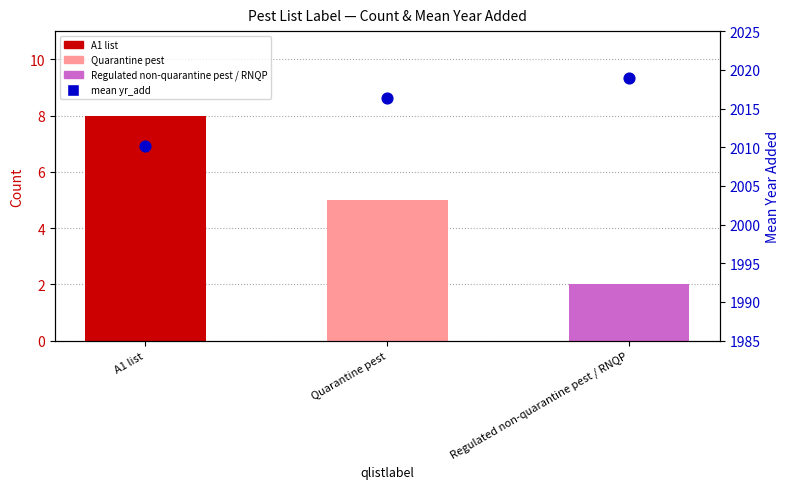

Which has a higher value, Quarantine pest or Regulated non-quarantine pest / RNQP?

Regulated non-quarantine pest / RNQP